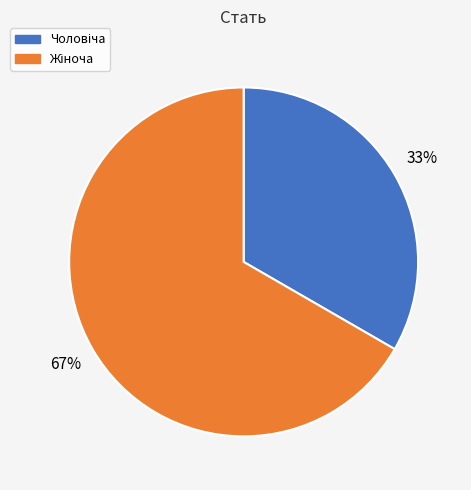

Is there any slice that represents more than half of the pie?

Yes